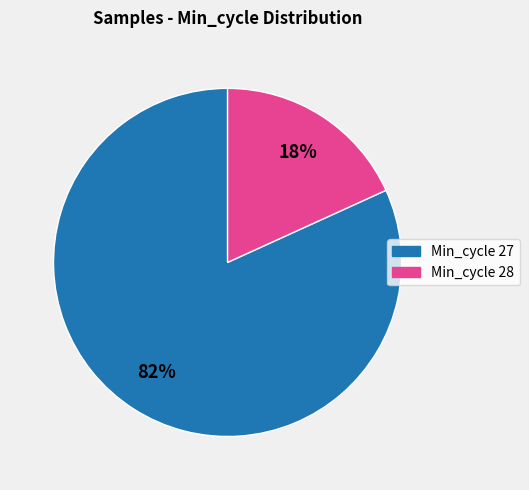

To the nearest percent, what portion does Min_cycle 27 represent?

82%